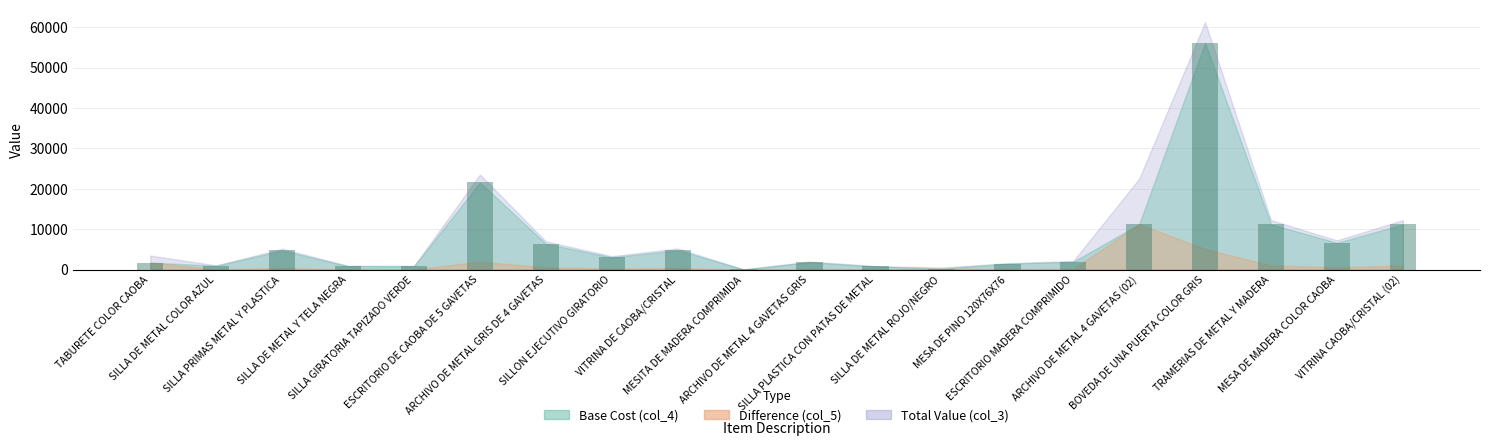

What is the greatest value displayed?

56146.0